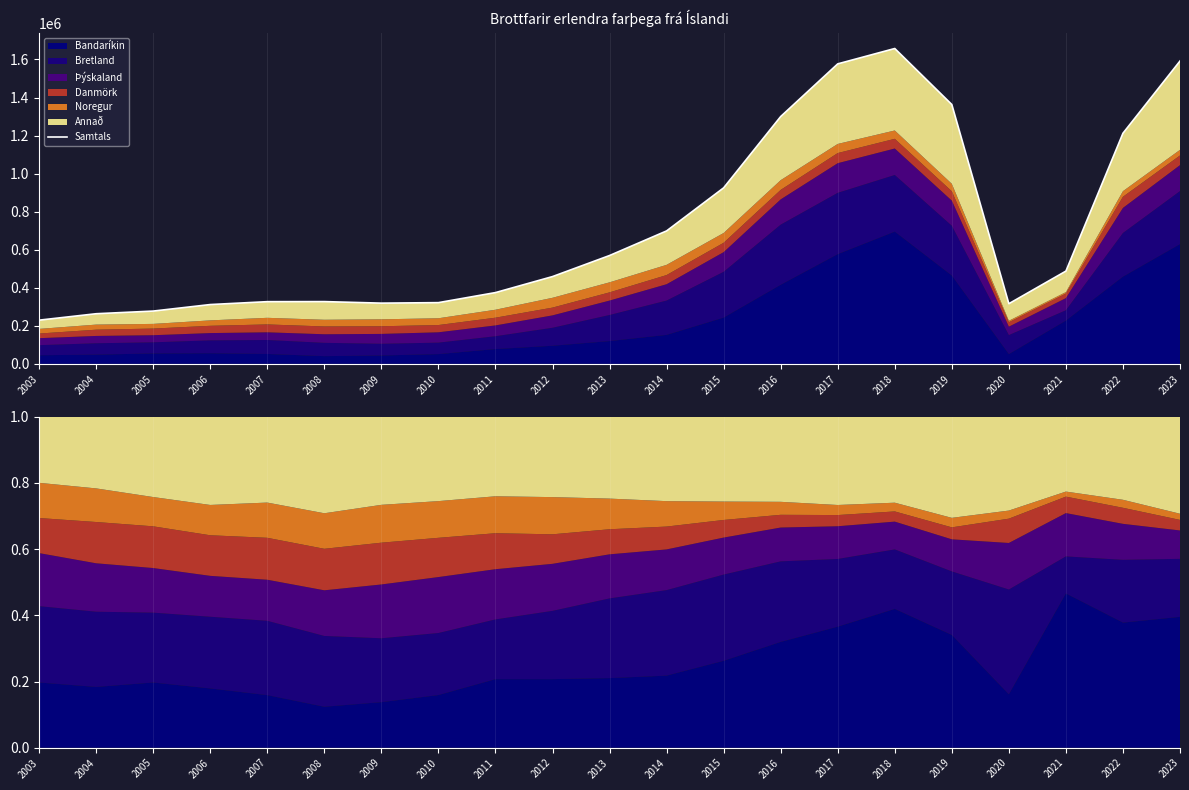

Rank the categories by value from highest to lowest.

2018, 2023, 2017, 2019, 2016, 2022, 2015, 2014, 2013, 2021, 2012, 2011, 2008, 2007, 2010, 2009, 2020, 2006, 2005, 2004, 2003